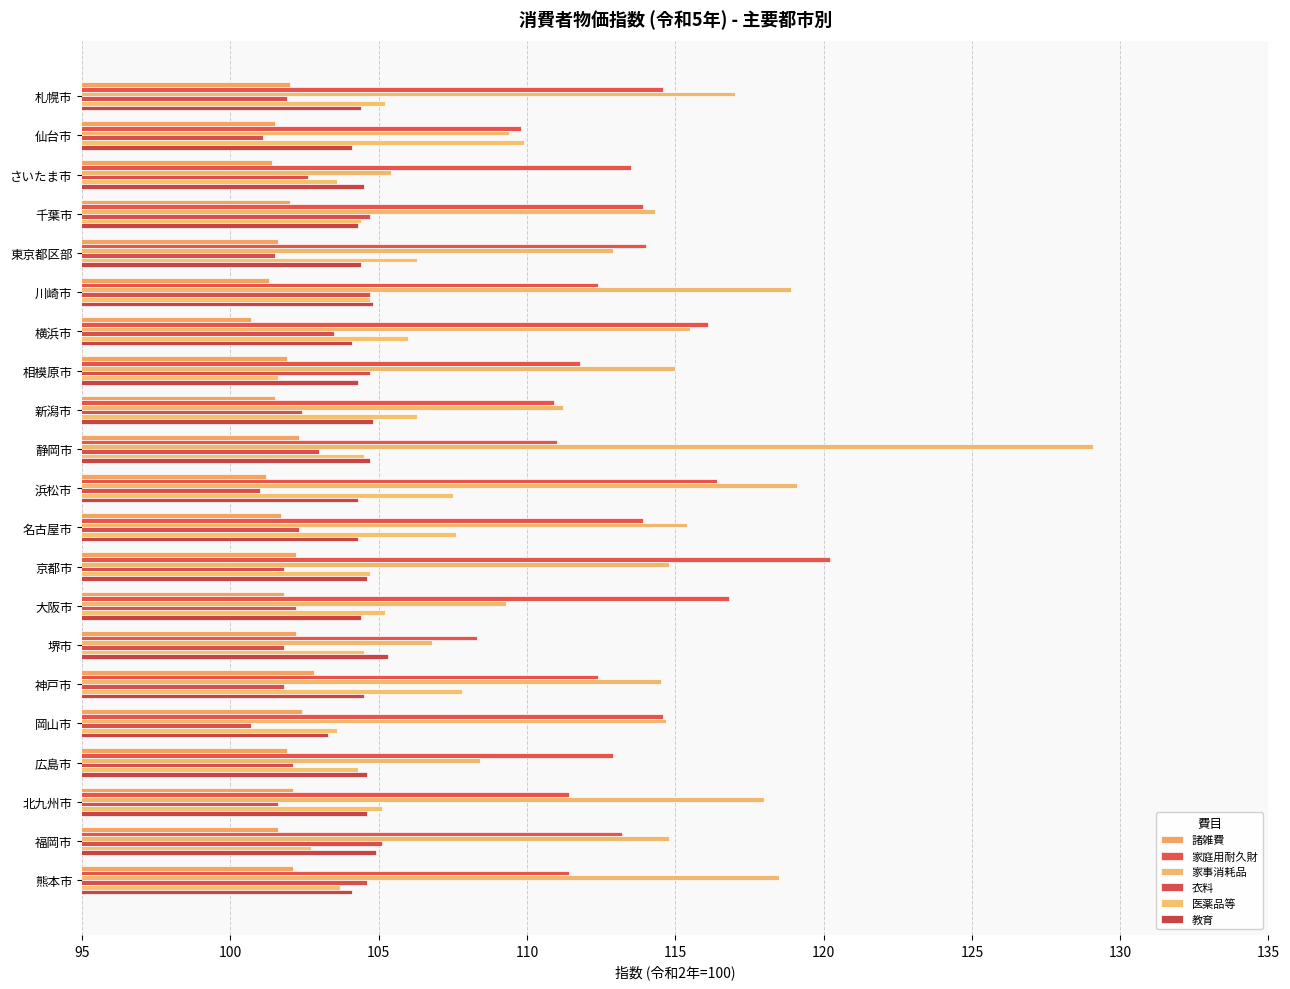

How many series are shown in this chart?

6